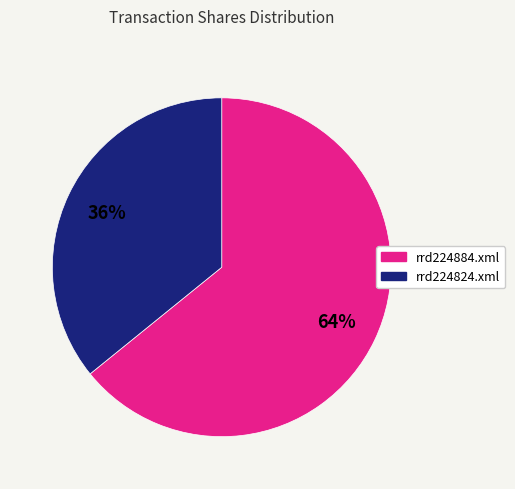

Which slice is the largest?

rrd224884.xml